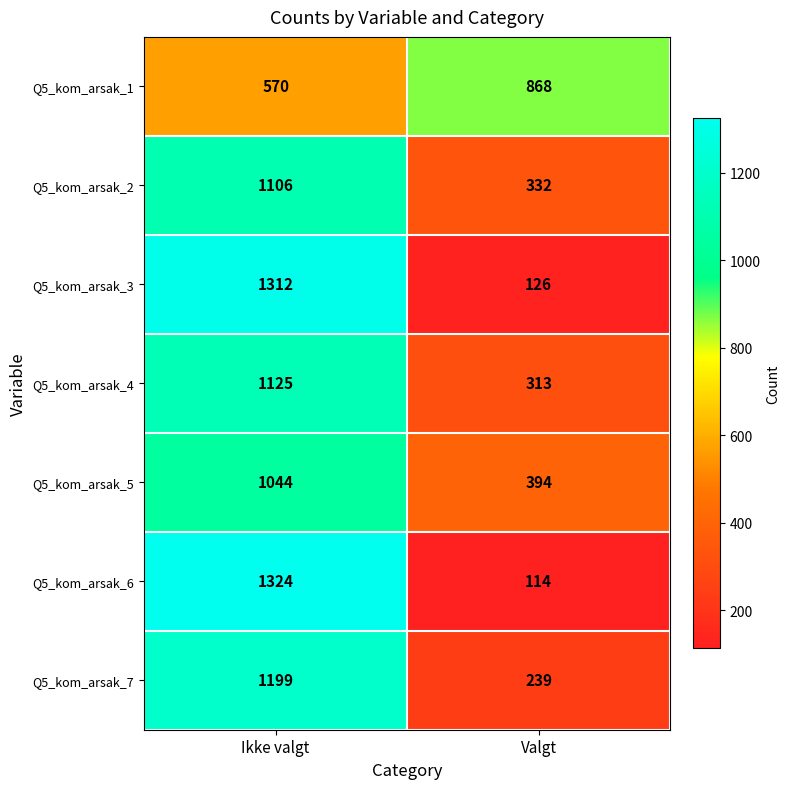

What is the spread (max minus min) of values at Valgt?

754